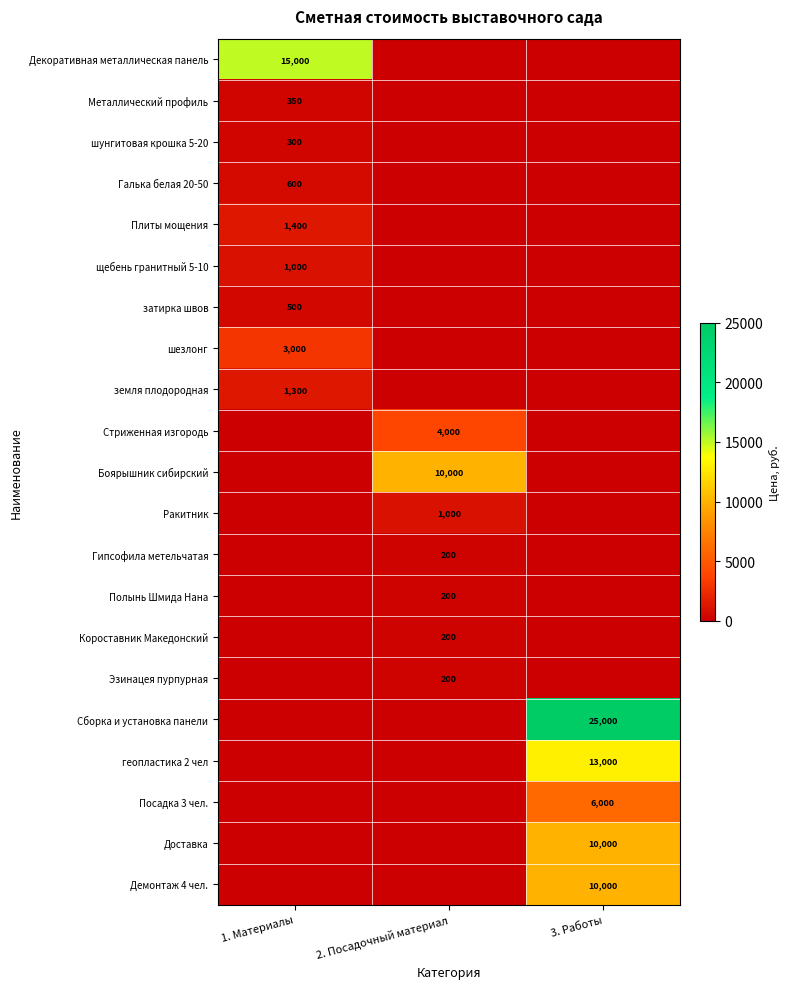

True or false: Ракитник has a value of 1000 at 2. Посадочный материал.

True